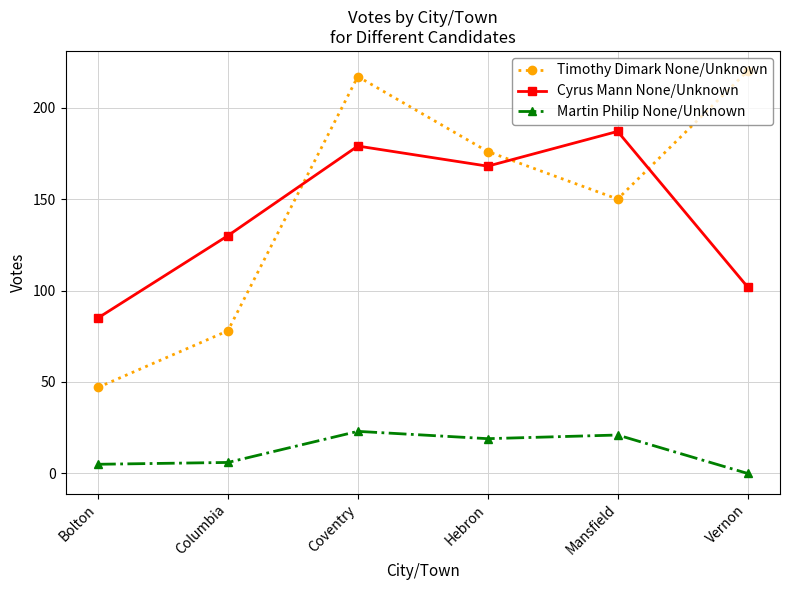

How many positive values does the Martin Philip None/Unknown series have?

5